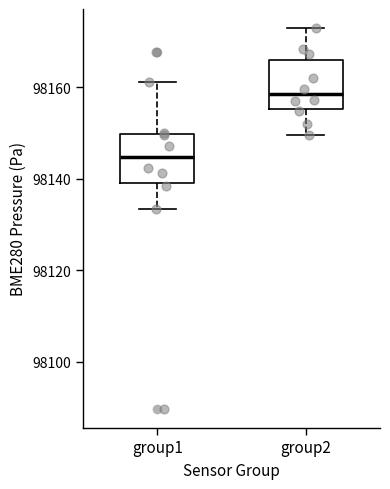

Where is the lower edge of the box for group1 on the y-axis? The values are not printed on the chart, so give them approximately, as read against the axis.

98140